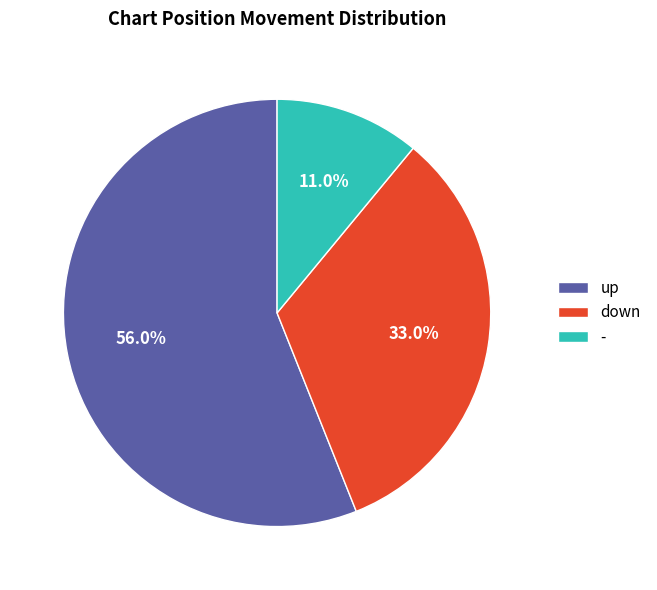

To the nearest percent, what is the difference between the - and up slice percentages?

45%